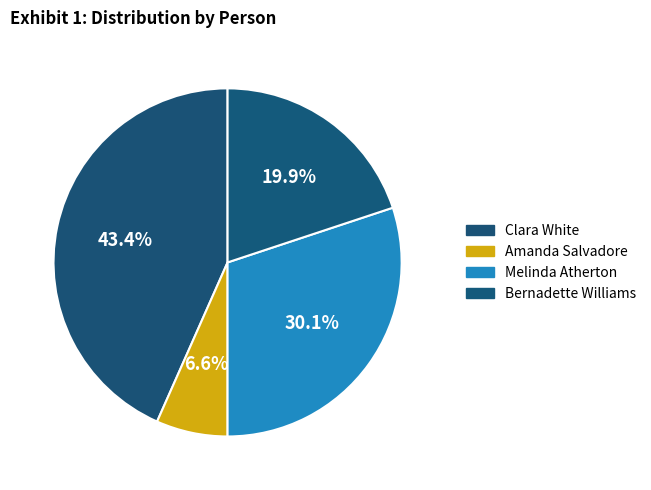

To the nearest percent, what percentage of the pie is Melinda Atherton?

30%